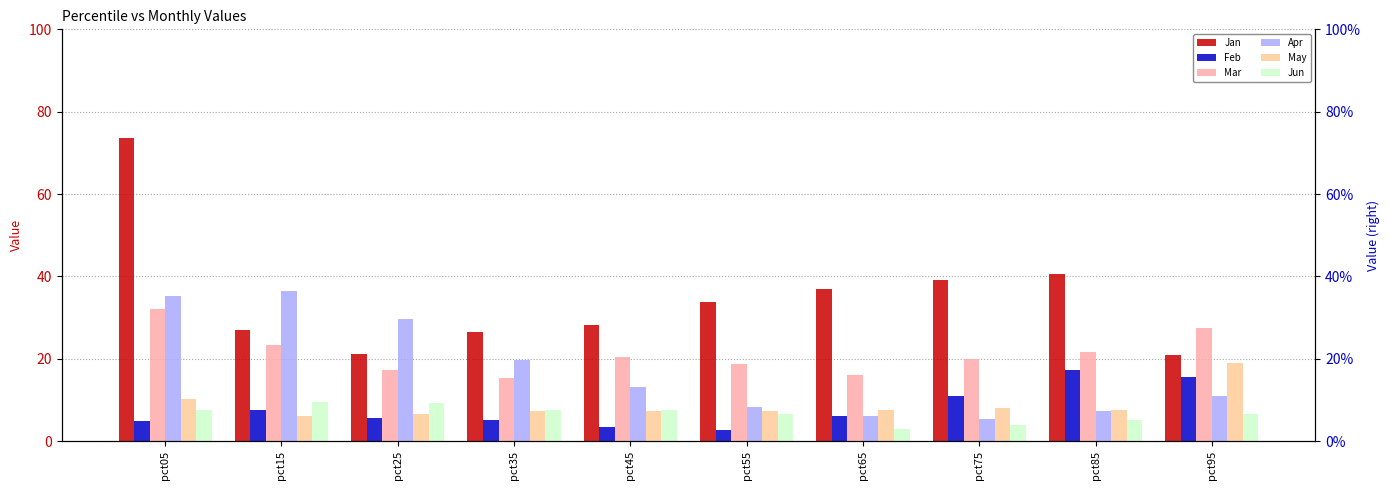

Reading right to left, transcribe all the data shown in this chart.

Jan: 0.2	0.4	0.4	0.4	0.3	0.3	0.3	0.2	0.3	0.7
Feb: 0.2	0.2	0.1	0.1	0.0	0.0	0.1	0.1	0.1	0.0
Mar: 0.3	0.2	0.2	0.2	0.2	0.2	0.2	0.2	0.2	0.3
Apr: 0.1	0.1	0.1	0.1	0.1	0.1	0.2	0.3	0.4	0.4
May: 0.2	0.1	0.1	0.1	0.1	0.1	0.1	0.1	0.1	0.1
Jun: 0.1	0.1	0.0	0.0	0.1	0.1	0.1	0.1	0.1	0.1